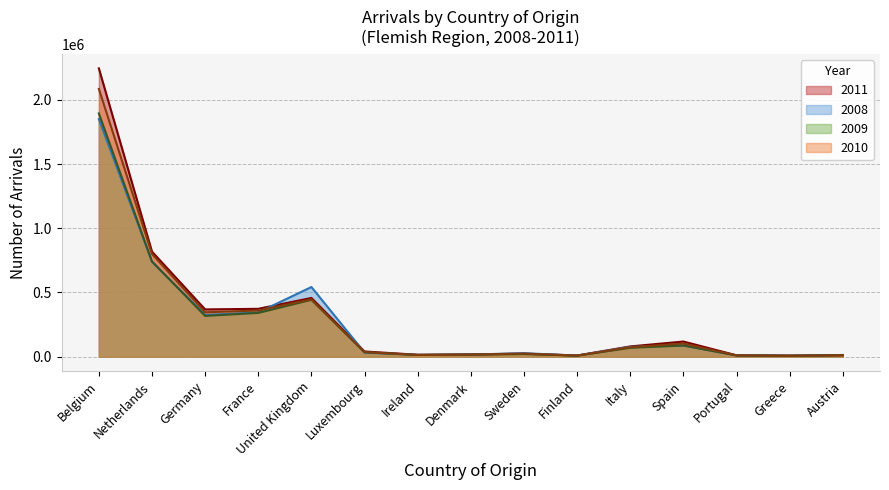

True or false: 2010 has a value of 91317 at United Kingdom.

False